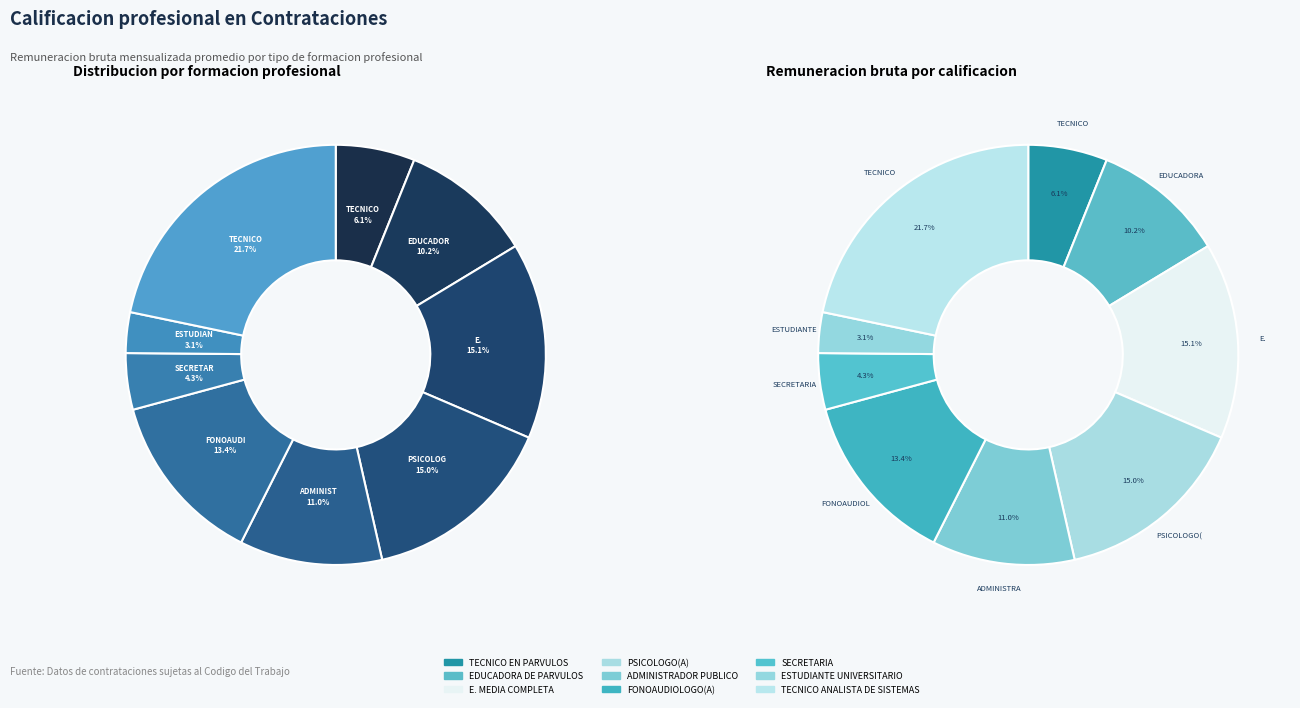

Is PSICOLOGO(A) the majority of the pie?

No